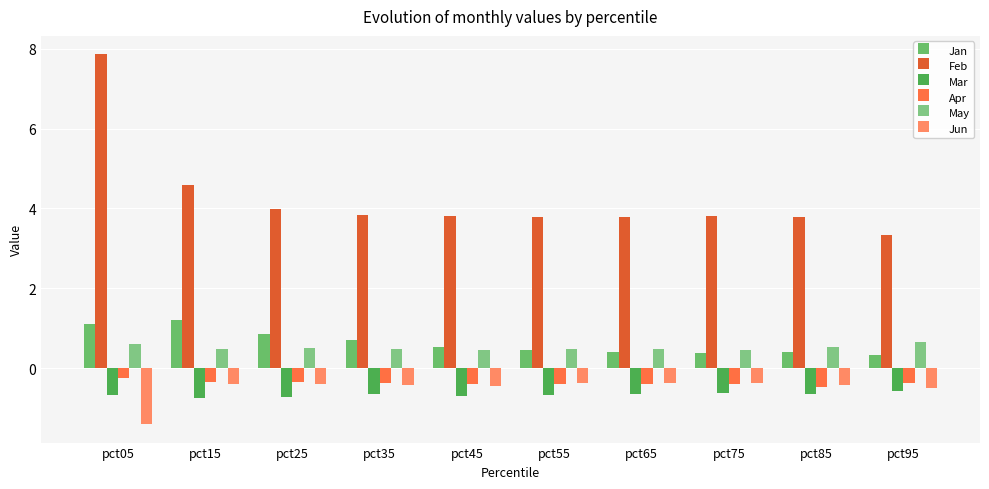

Which series has the largest range (max minus min)?

Feb